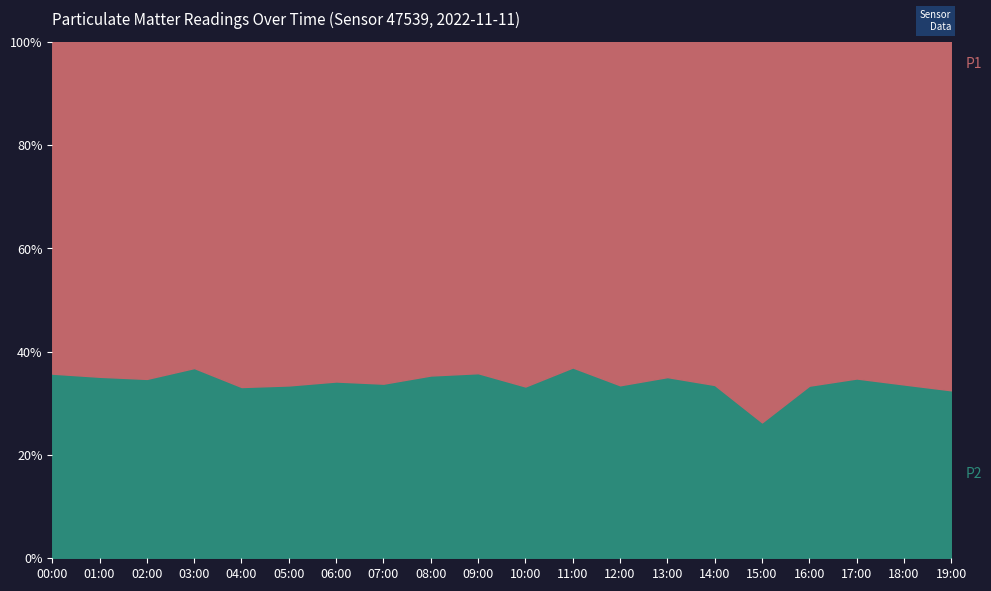

List the labels in order of P1 value, largest first.

15:00, 04:00, 16:00, 10:00, 05:00, 01:00, 02:00, 19:00, 00:00, 06:00, 18:00, 12:00, 13:00, 14:00, 07:00, 17:00, 08:00, 03:00, 09:00, 11:00